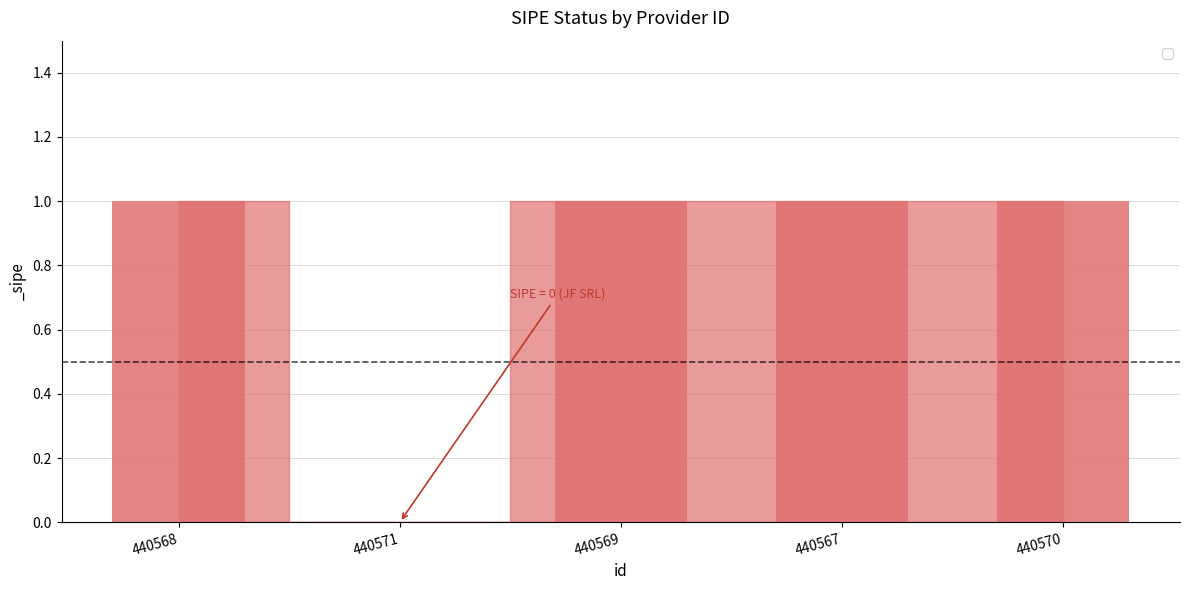

The chart shows a value of 0 at 440571. True or false?

True